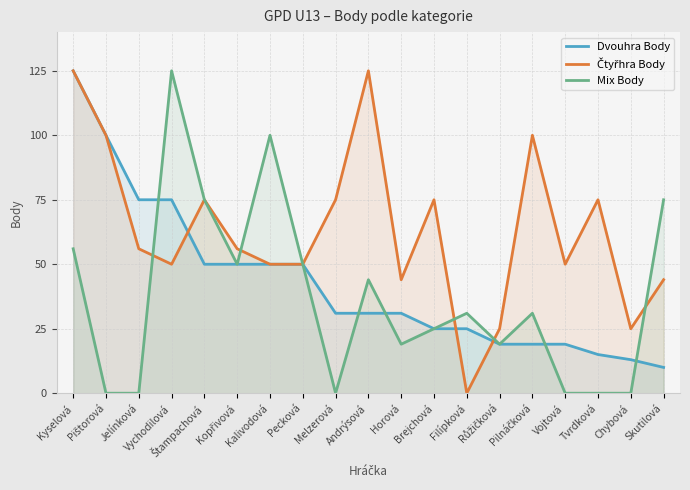

List the labels in order of Mix Body value, smallest first.

Pištorová, Jelínková, Melzerová, Vojtová, Tvrdková, Chybová, Horová, Růžičková, Brejchová, Filípková, Pilnáčková, Andrýsová, Kopřivová, Pecková, Kyselová, Štampachová, Skutilová, Kalivodová, Vychodilová